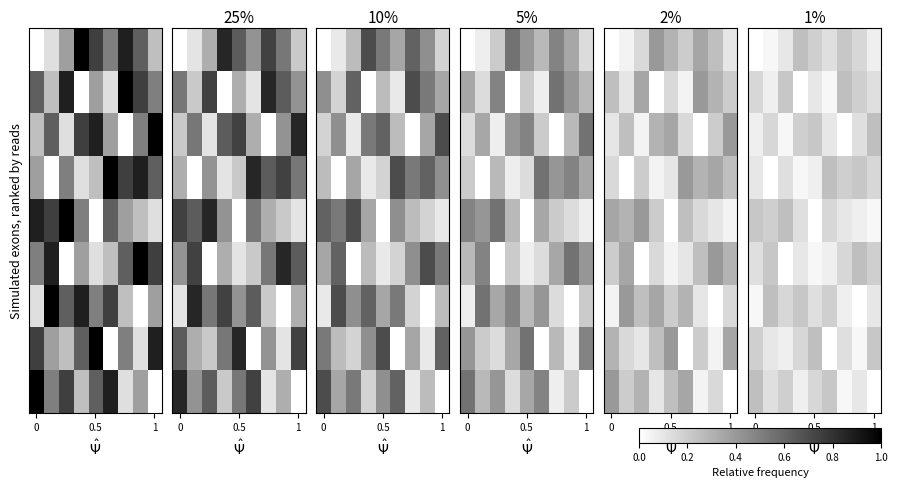

Read the row_0 value at 1.

0.1